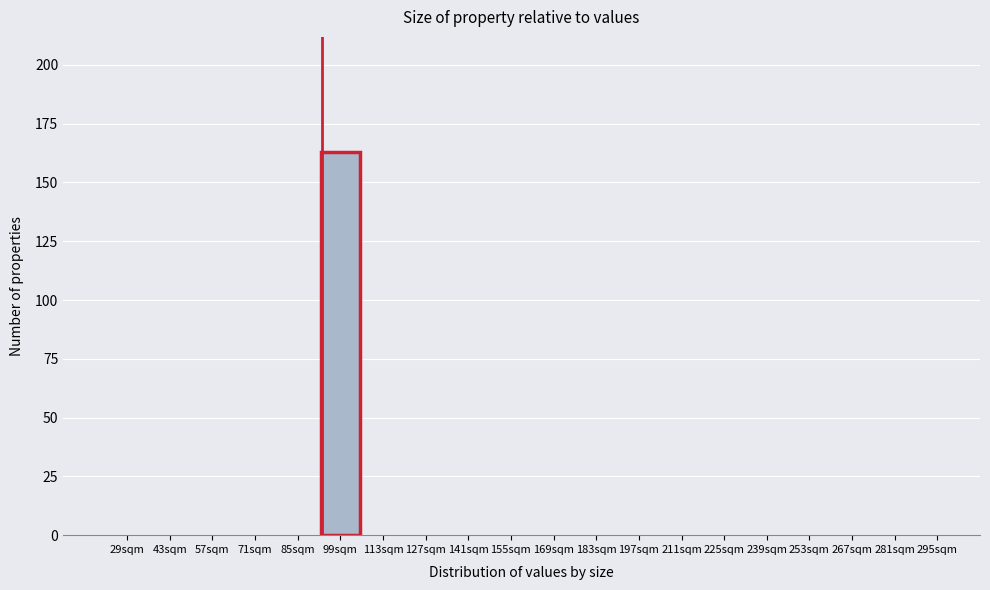

Reading right to left, transcribe all the data shown in this chart.

295sqm=0	281sqm=0	267sqm=0	253sqm=0	239sqm=0	225sqm=0	211sqm=0	197sqm=0	183sqm=0	169sqm=0	155sqm=0	141sqm=0	127sqm=0	113sqm=0	99sqm=163	85sqm=0	71sqm=0	57sqm=0	43sqm=0	29sqm=0